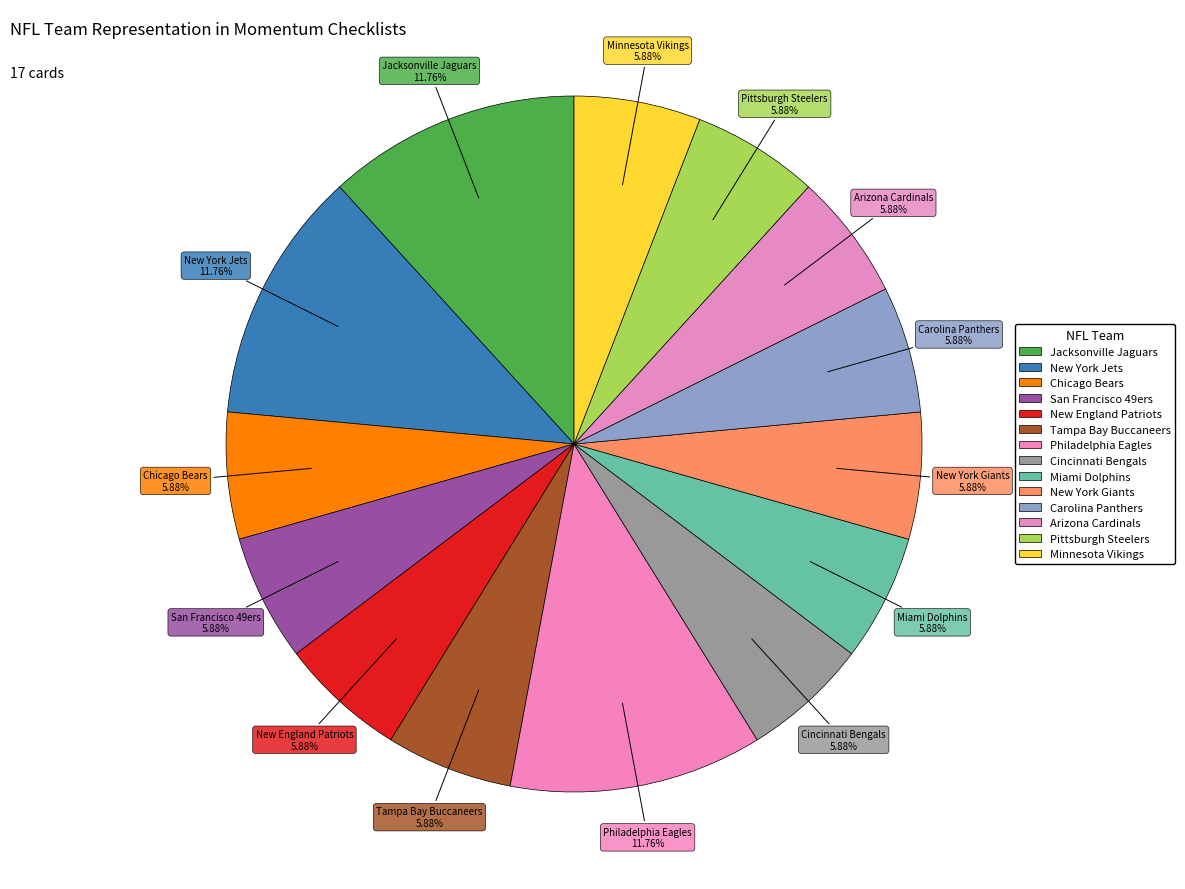

How many segments does this pie chart have?

14